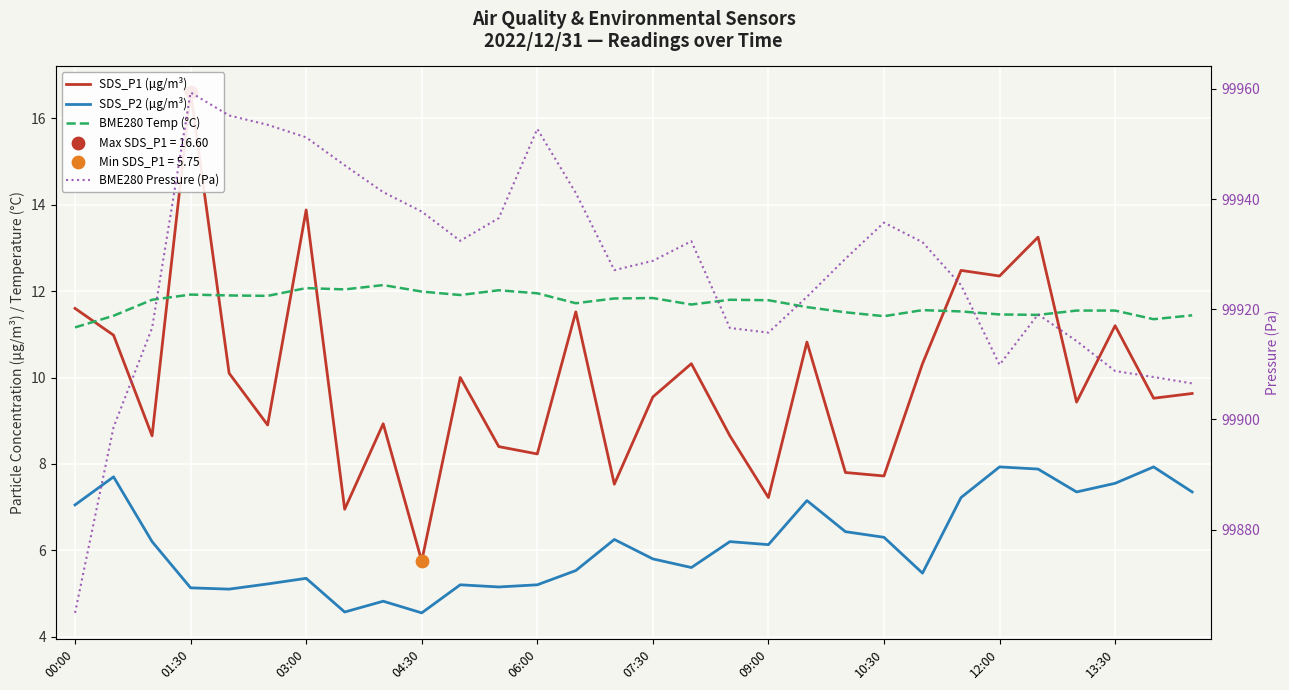

Is the value of SDS_P1 (µg/m³) at 14 greater than the value of BME280 Temp (°C) at 22?

No